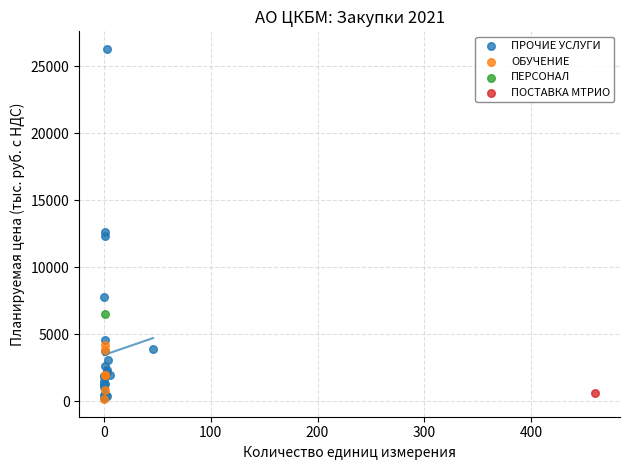

What are all the series names shown in the legend?

ПРОЧИЕ УСЛУГИ, ОБУЧЕНИЕ, ПЕРСОНАЛ, ПОСТАВКА МТРИО